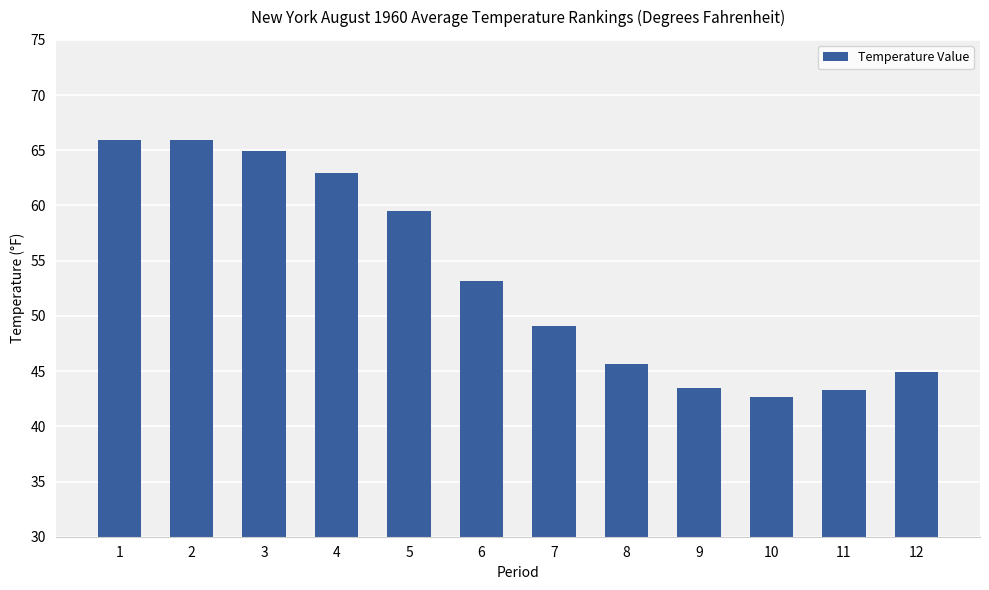

Where is the data nearest to the value 54?

6